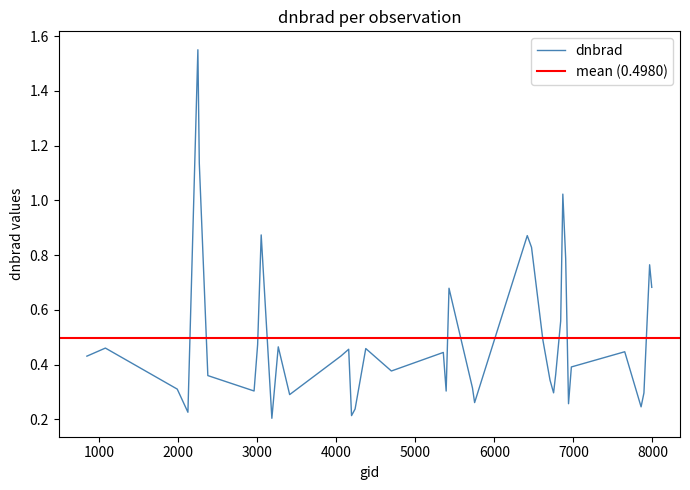

Where is the first local maximum?

1079